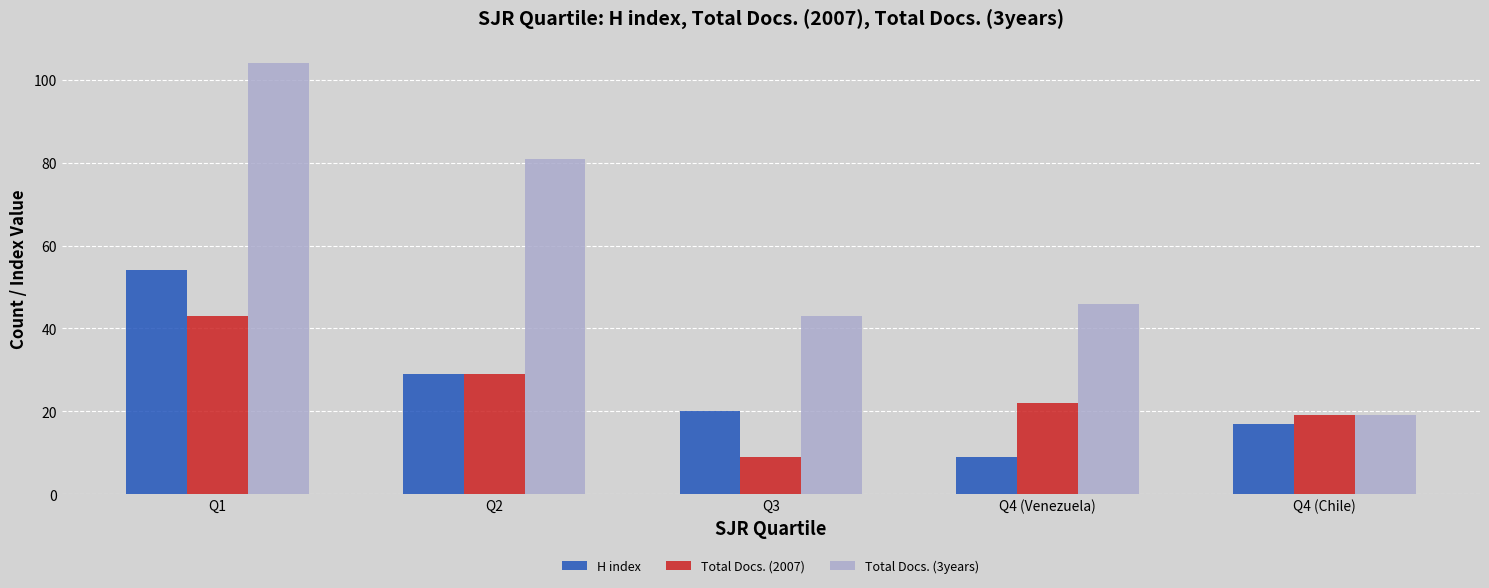

List the labels in order of Total Docs. (3years) value, largest first.

Q1, Q2, Q4 (Venezuela), Q3, Q4 (Chile)